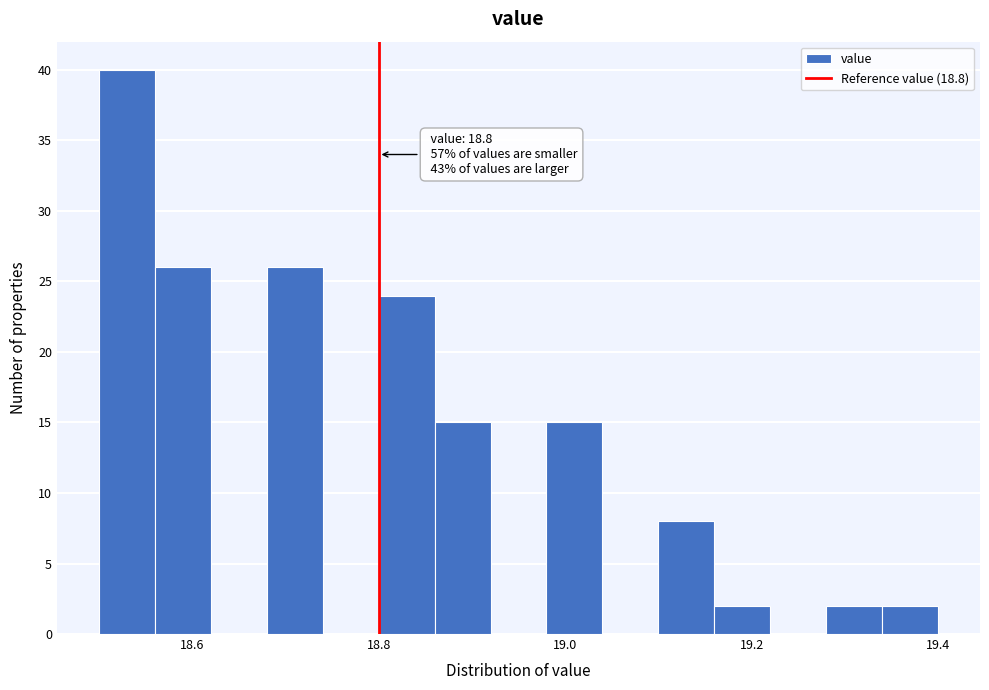

Around what value on the x-axis is the tallest bar? Give the approximate position of its centre, as read against the axis.

18.54